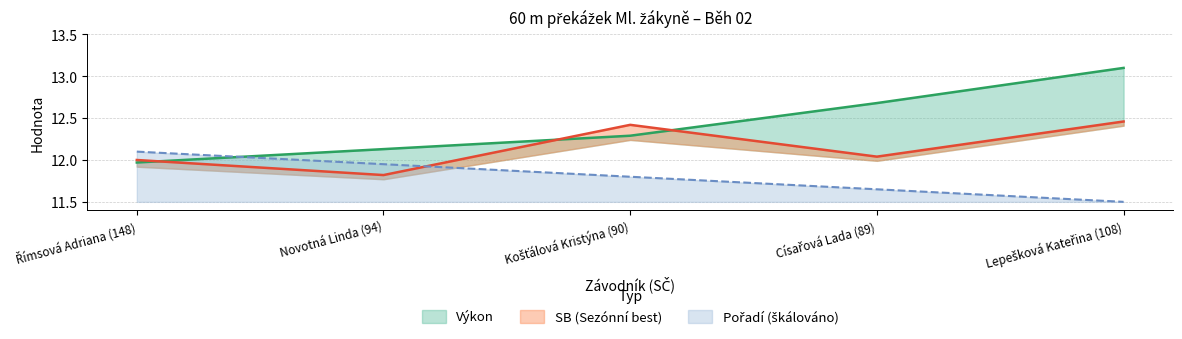

Where is the first local minimum for SB?

Novotná Linda (94)